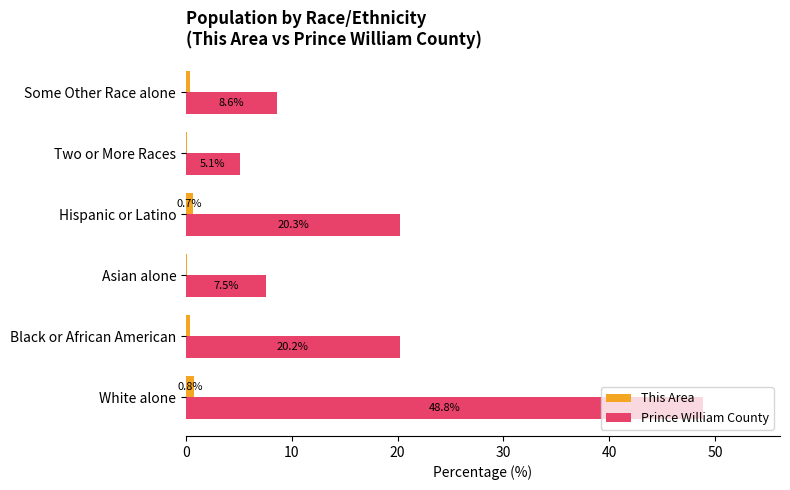

Is the value of This Area at Some Other Race alone greater than the value of Prince William County at Black or African American?

No